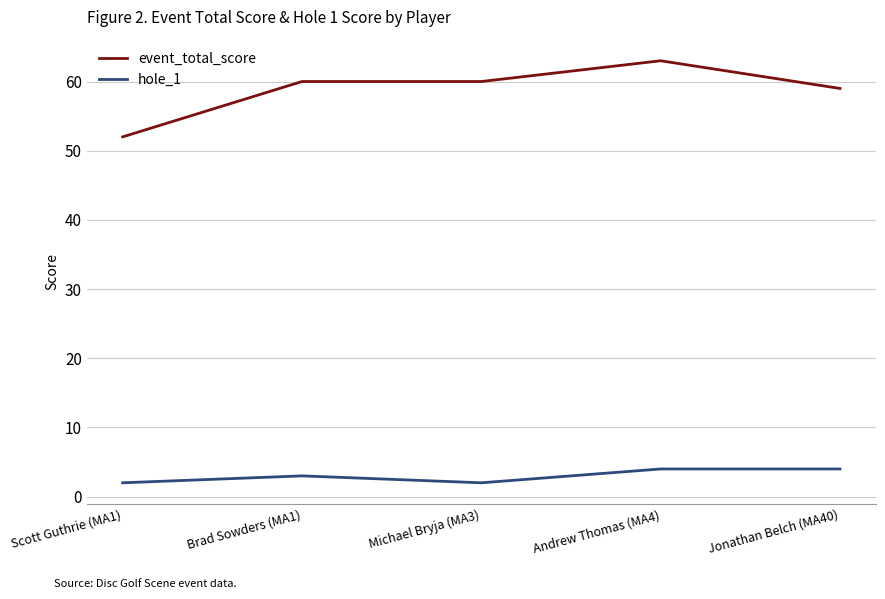

What is the difference between the highest and lowest values at Scott Guthrie (MA1)?

50